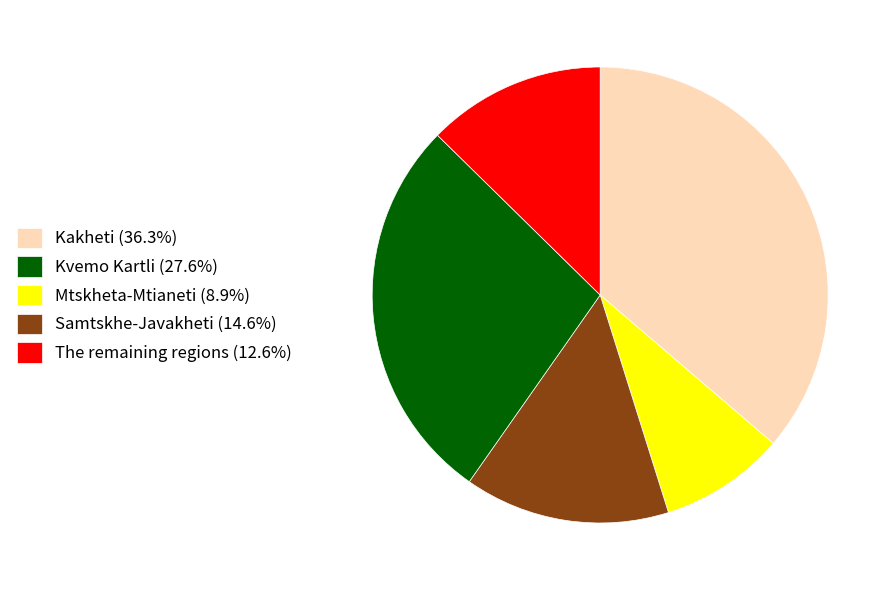

Approximately how many times larger is the value at Samtskhe-Javakheti (14.6%) compared to The remaining regions (12.6%)?

2.2